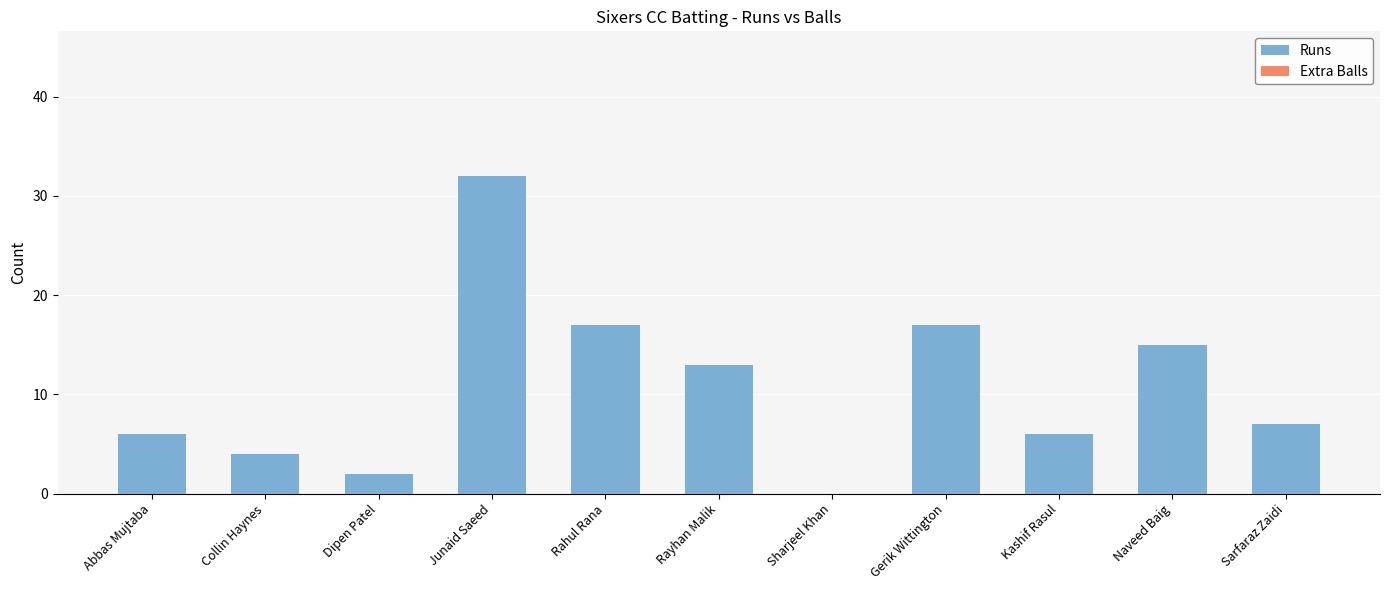

How many categories are shown in the chart?

11